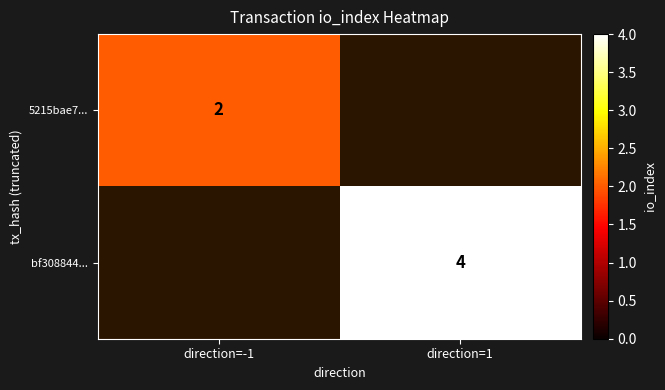

True or false: 5215bae7... has a value of 1.1 at direction=-1.

False